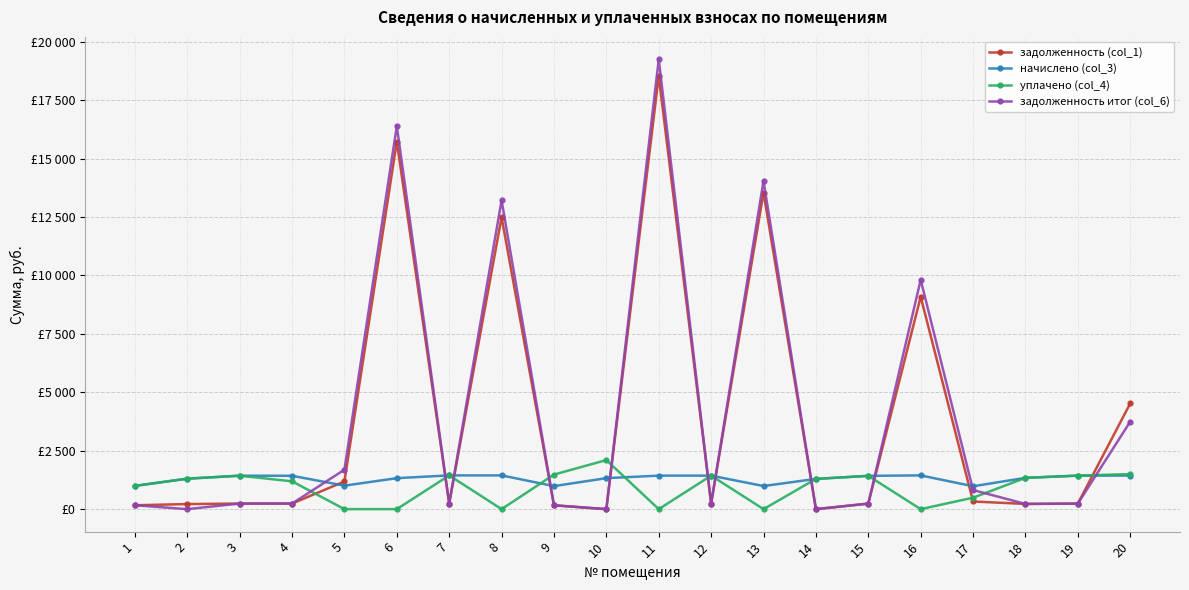

What is the total value across all series at 5?

3877.4